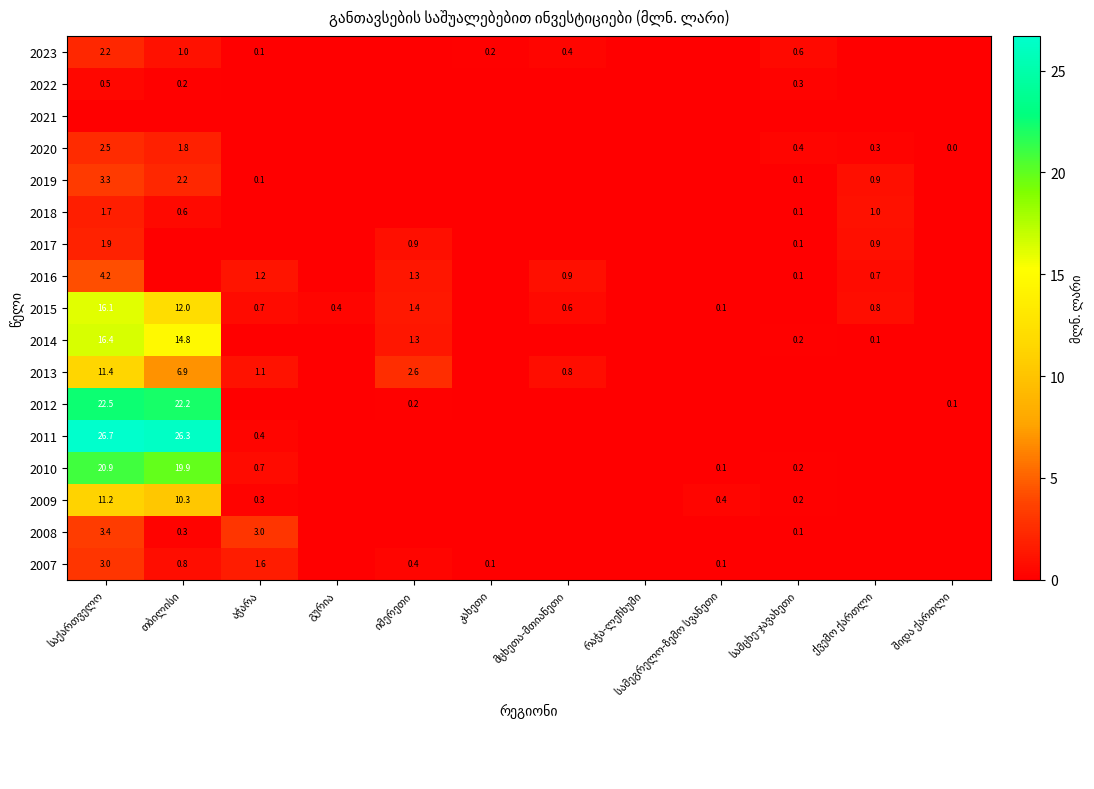

The value of 2013 at გურია is 0.0. True or false?

True